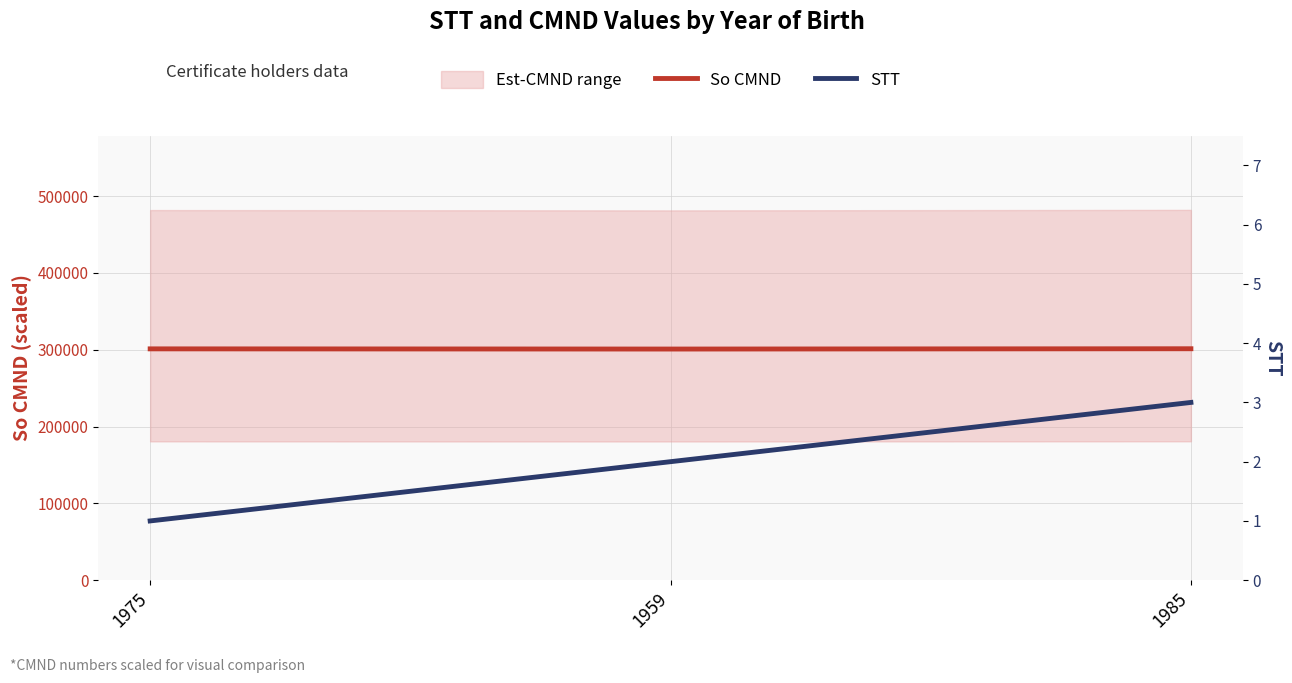

How many data points in STT are above 2?

1